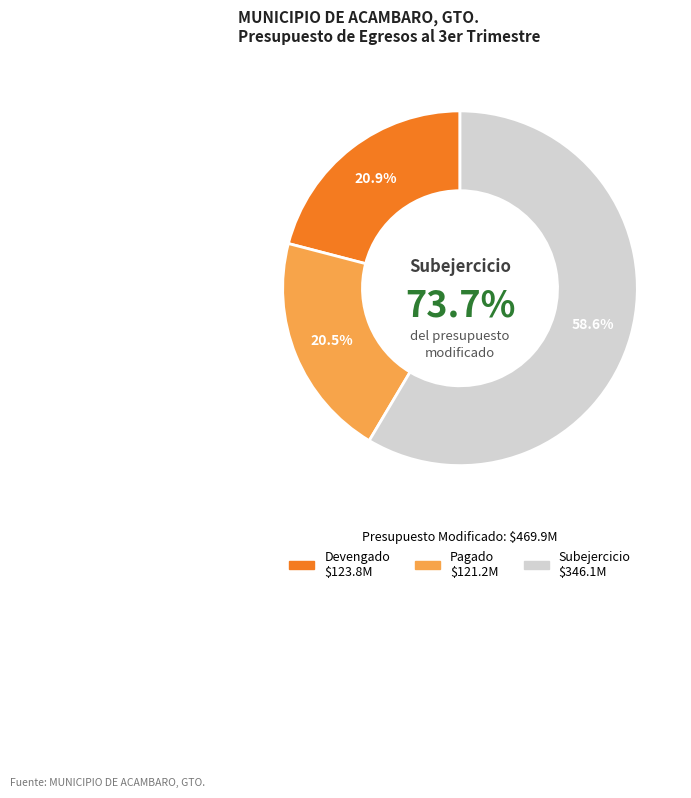

To the nearest percent, what portion does Pagado represent?

21%